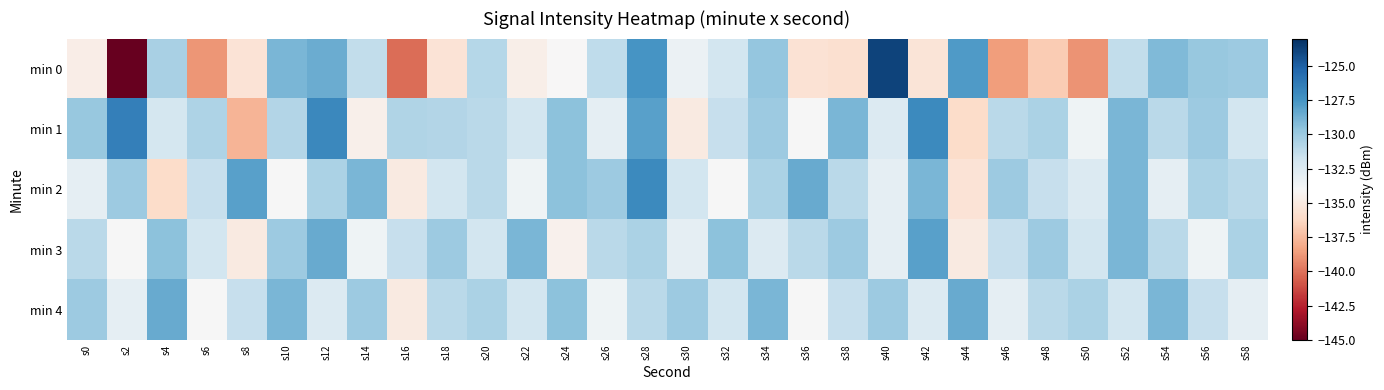

Which series has the largest range (max minus min)?

min 0